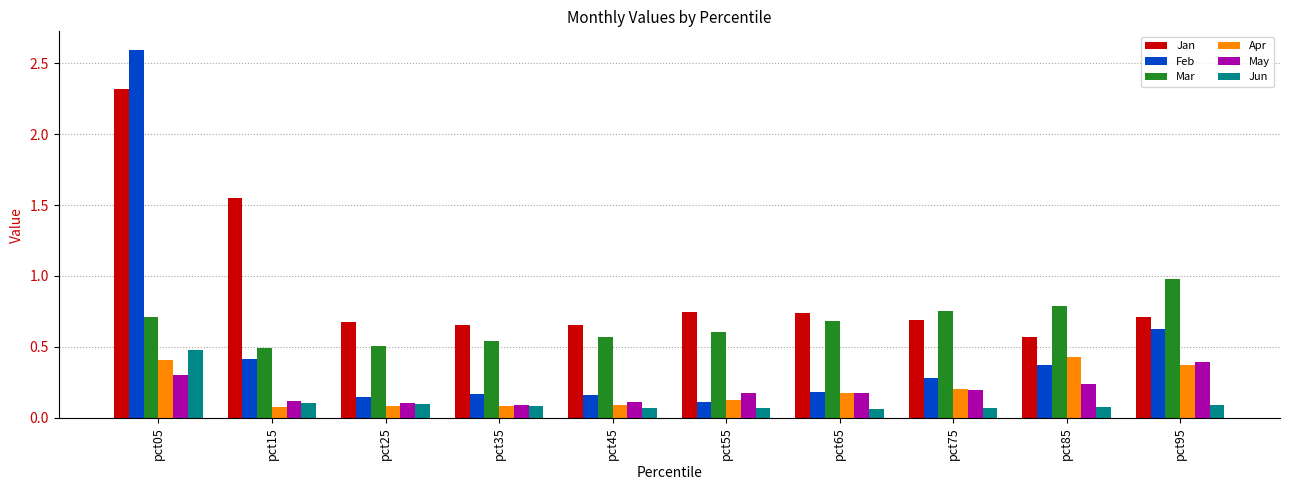

Is it true that May equals 0.3 at pct55?

False